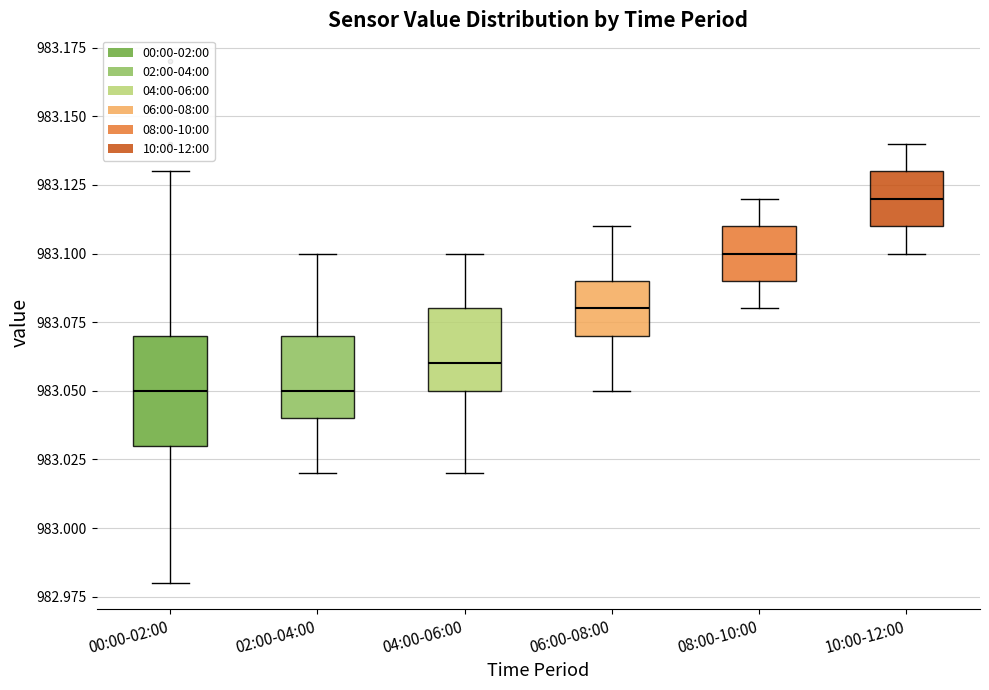

Reading left to right, transcribe this box plot: for each box, give where its median line is, the range the box spans, and where its two whiskers end, as read against the y-axis. The values are not printed on the chart, so give them approximately, as read against the axis.

00:00-02:00: median 983.05, box 983.03 to 983.07, whiskers 982.98 to 983.13
02:00-04:00: median 983.05, box 983.04 to 983.07, whiskers 983.02 to 983.10
04:00-06:00: median 983.06, box 983.05 to 983.08, whiskers 983.02 to 983.10
06:00-08:00: median 983.08, box 983.07 to 983.09, whiskers 983.05 to 983.11
08:00-10:00: median 983.10, box 983.09 to 983.11, whiskers 983.08 to 983.12
10:00-12:00: median 983.12, box 983.11 to 983.13, whiskers 983.10 to 983.14